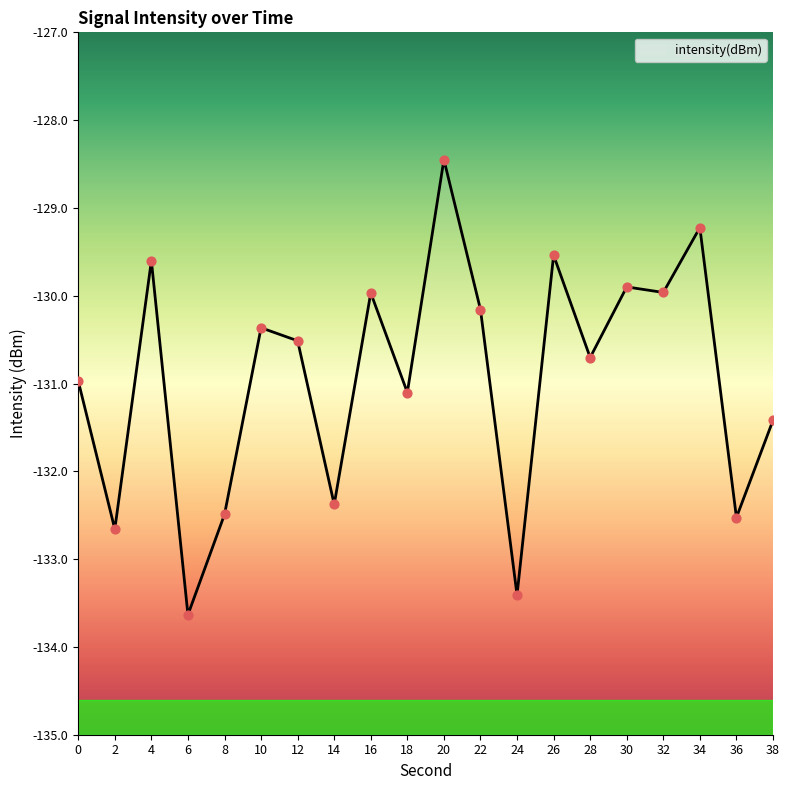

Between 4 and 2, which is larger?

4